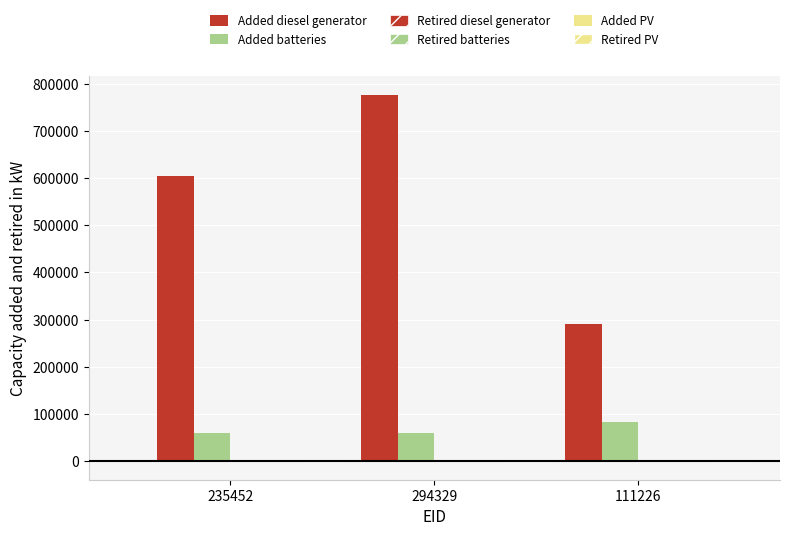

What position from the right is 111226?

1